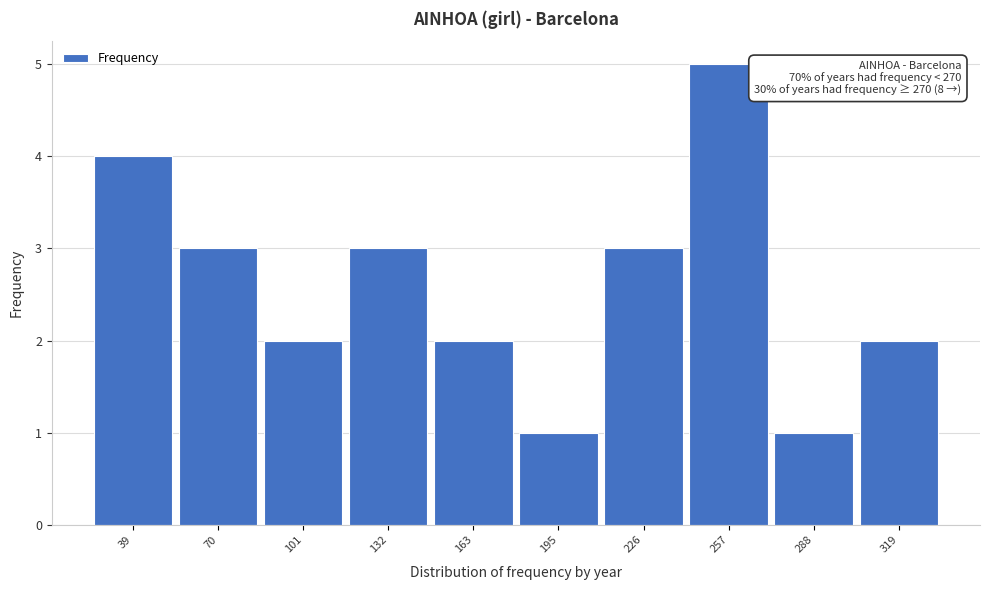

Reading left to right, transcribe all the data shown in this chart.

39=4	70=3	101=2	132=3	163=2	195=1	226=3	257=5	288=1	319=2